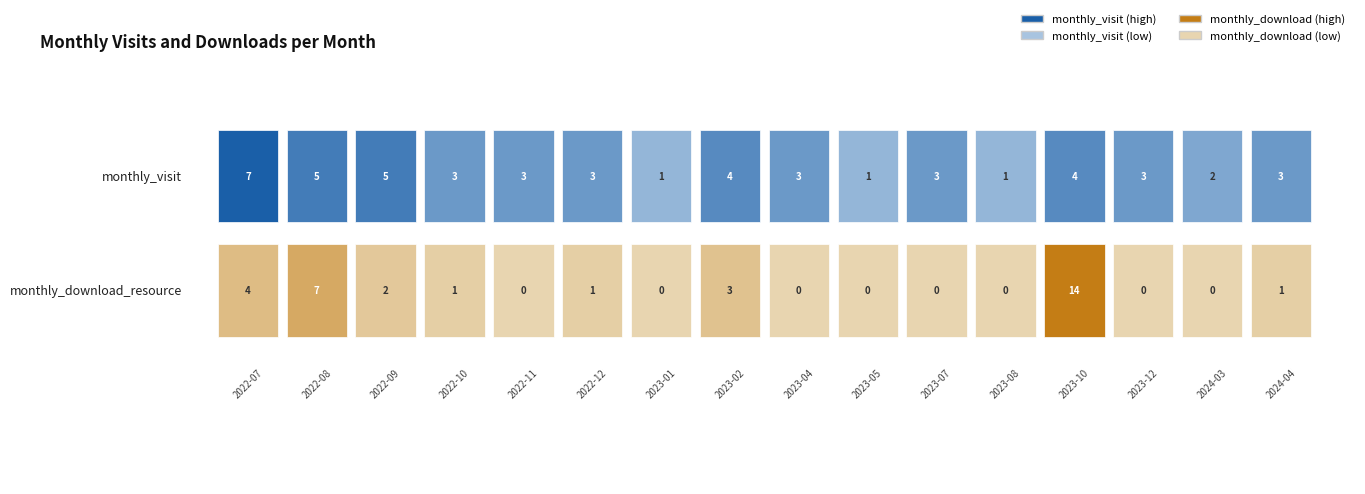

Which series changed the most between 2022-11 and 2023-10?

monthly_download_resource